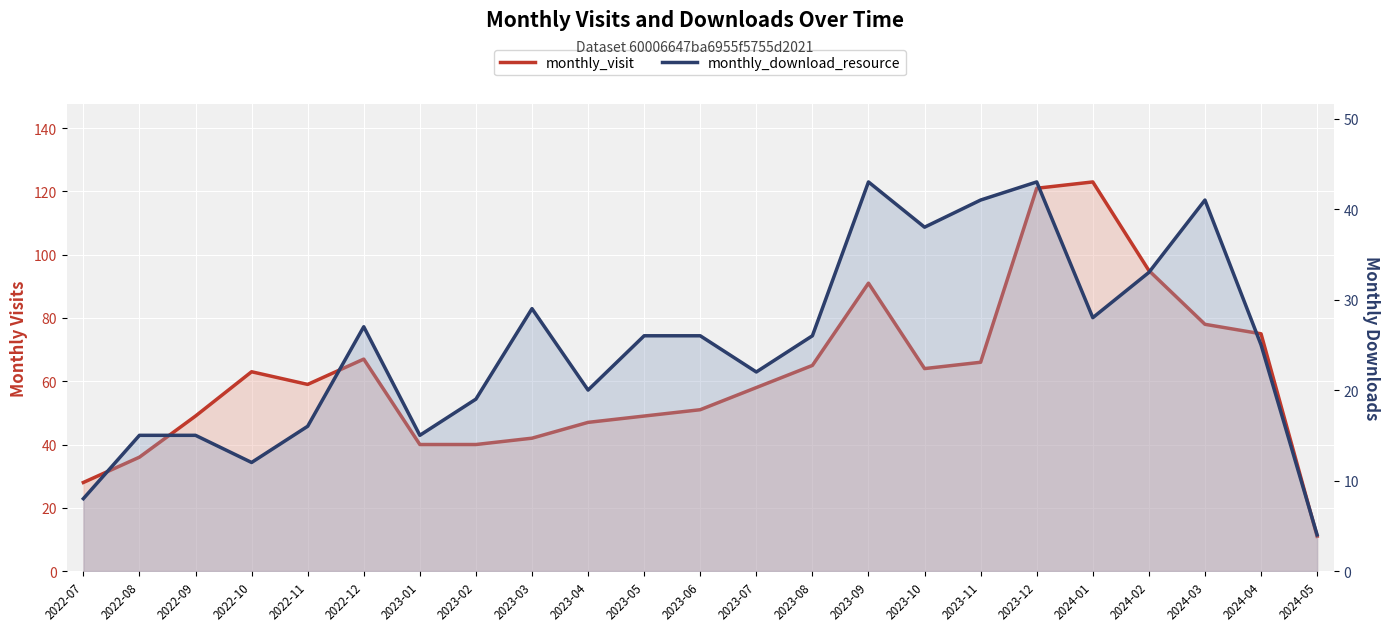

How many values in the monthly_download_resource series exceed 26?

9